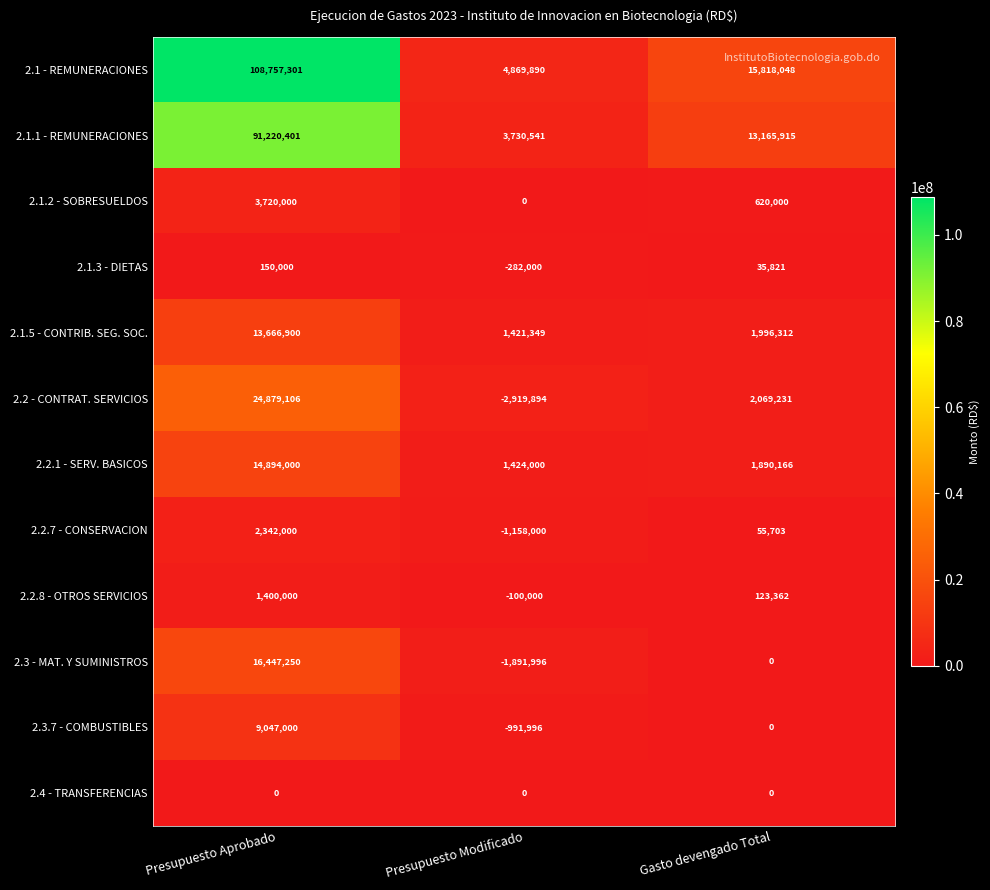

Between Presupuesto Aprobado and Gasto devengado Total, which series saw the biggest shift?

2.1 - REMUNERACIONES